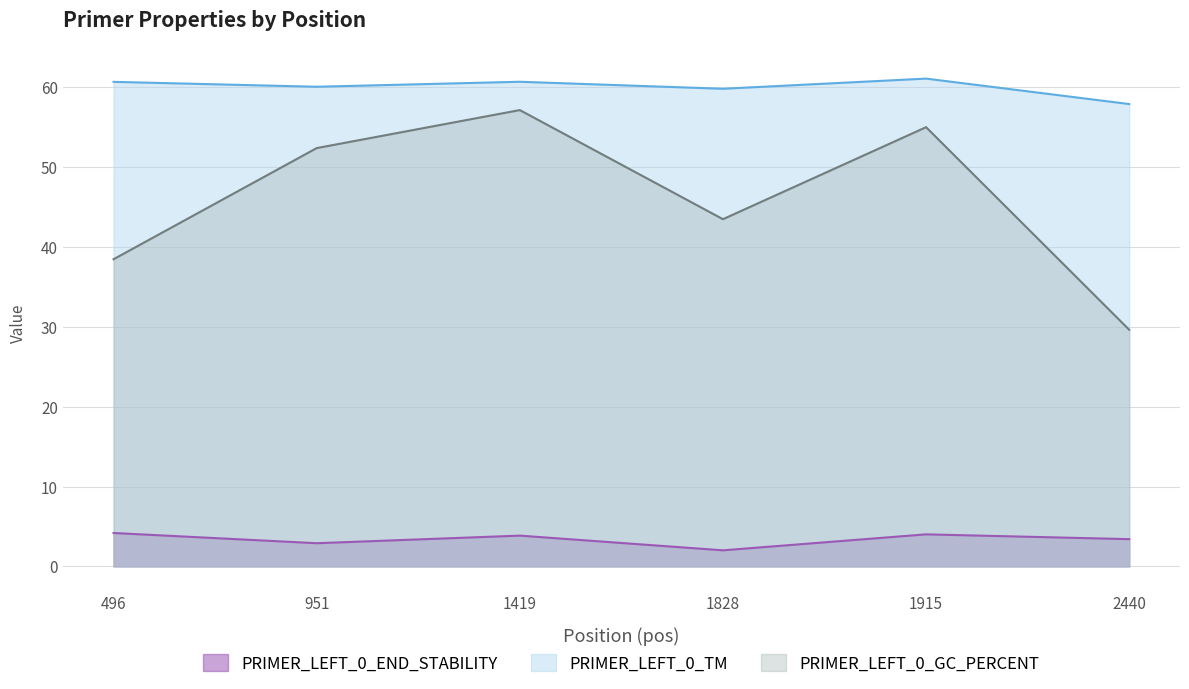

How many interior local peaks does the PRIMER_LEFT_0_TM series have?

2